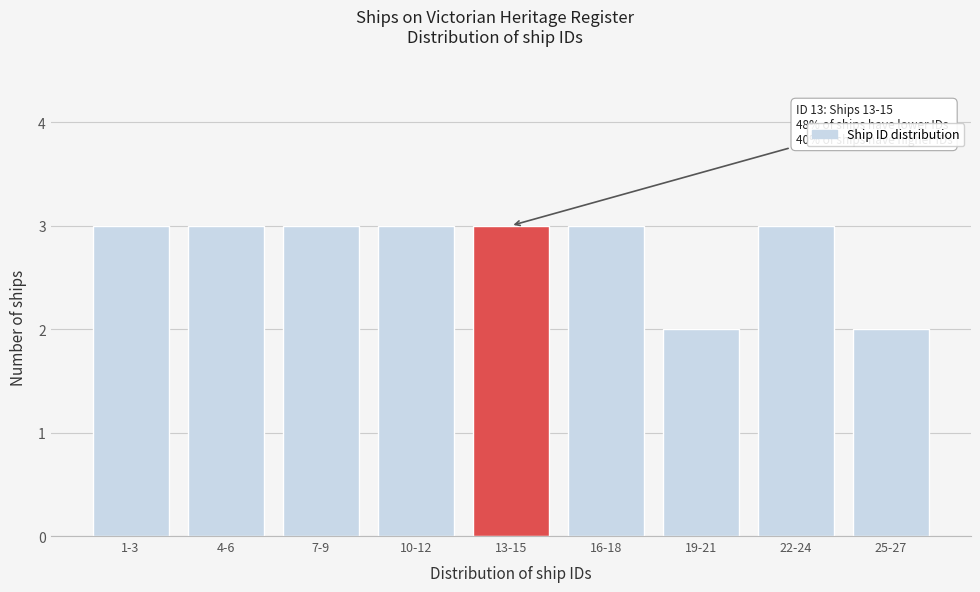

Reading left to right, extract all data points from this chart.

1-3=3	4-6=3	7-9=3	10-12=3	13-15=3	16-18=3	19-21=2	22-24=3	25-27=2